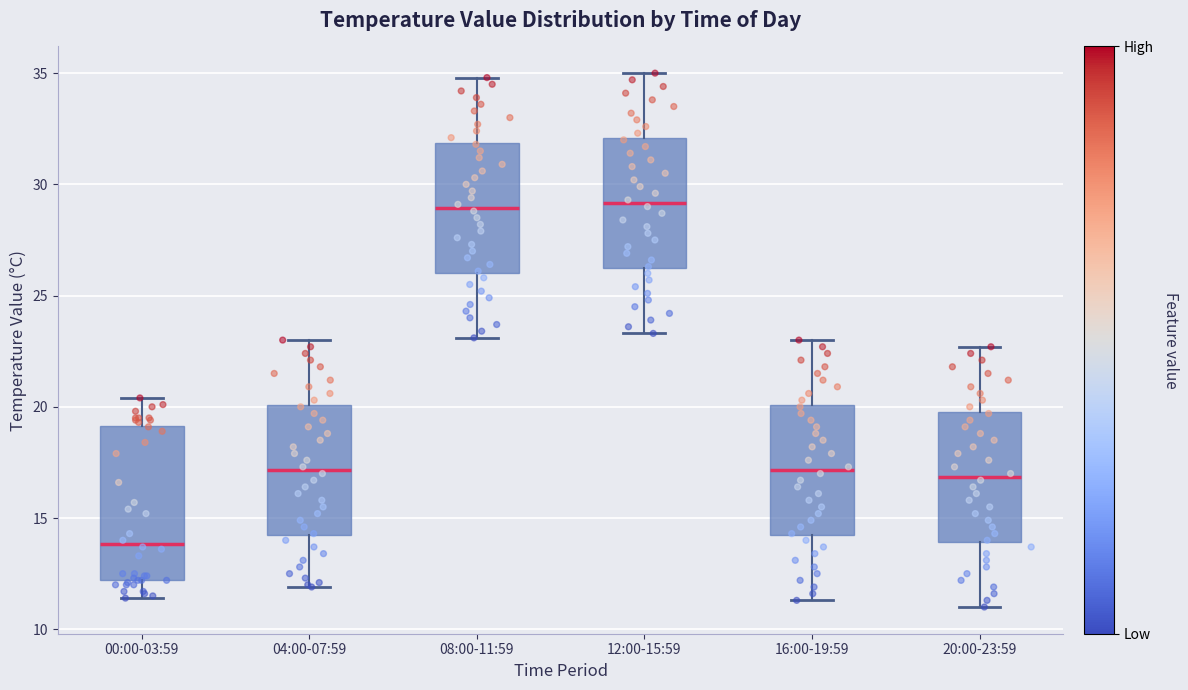

Reading left to right, read every box against the y-axis: the position of its median line, the range the box covers, and the ends of its whiskers. The values are not printed on the chart, so give them approximately, as read against the axis.

00:00-03:59: median 14.0, box 12.0 to 19.0, whiskers 11.5 to 20.5
04:00-07:59: median 17.0, box 14.0 to 20.0, whiskers 12.0 to 23.0
08:00-11:59: median 29.0, box 26.0 to 32.0, whiskers 23.0 to 35.0
12:00-15:59: median 29.0, box 26.0 to 32.0, whiskers 23.5 to 35.0
16:00-19:59: median 17.0, box 14.0 to 20.0, whiskers 11.5 to 23.0
20:00-23:59: median 17.0, box 14.0 to 20.0, whiskers 11.0 to 22.5